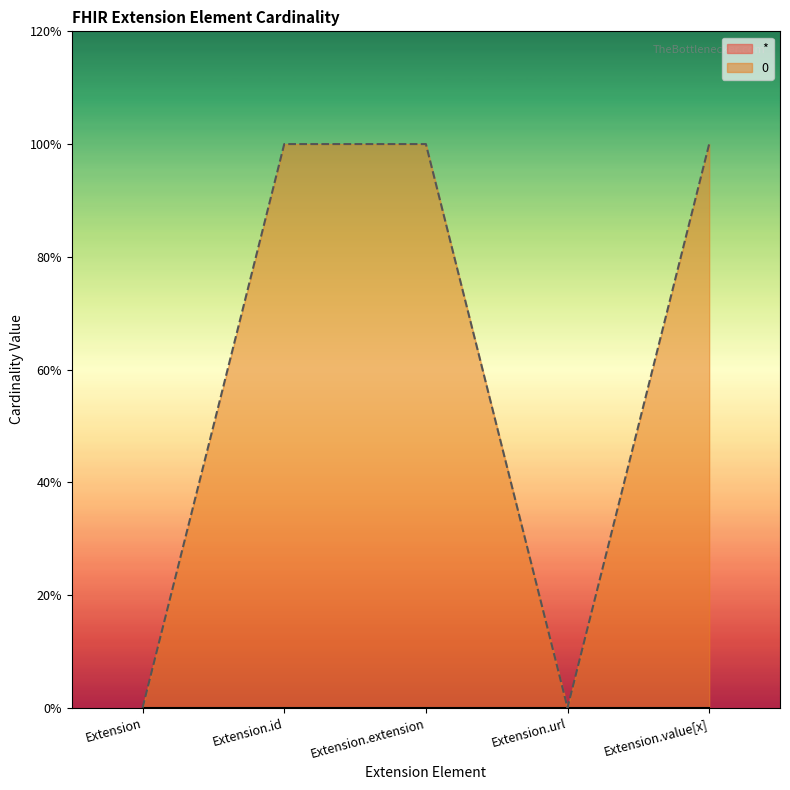

Between Extension.id and Extension.extension, which is larger?

Extension.id